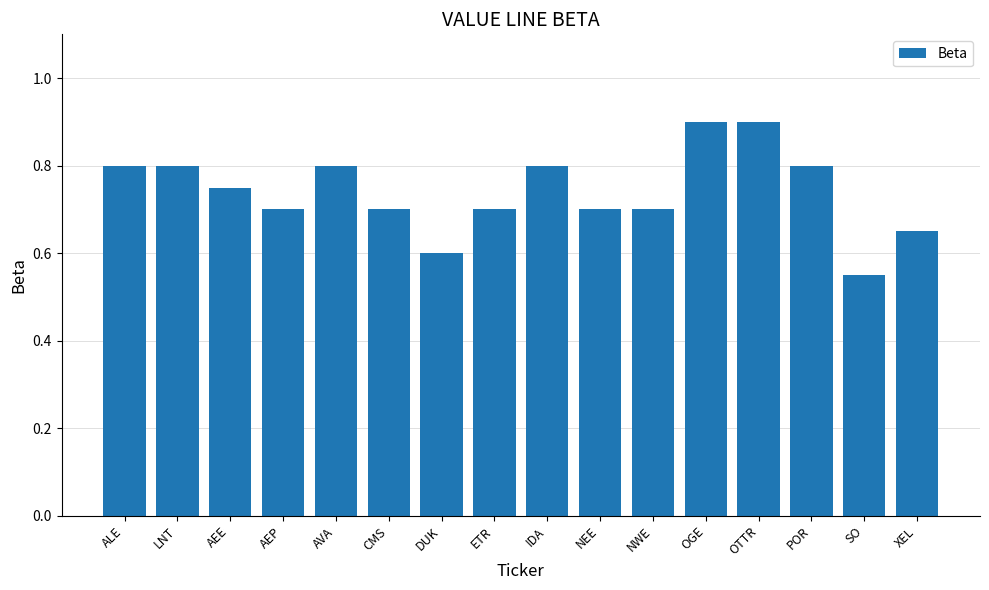

Count the number of categories in the chart.

16